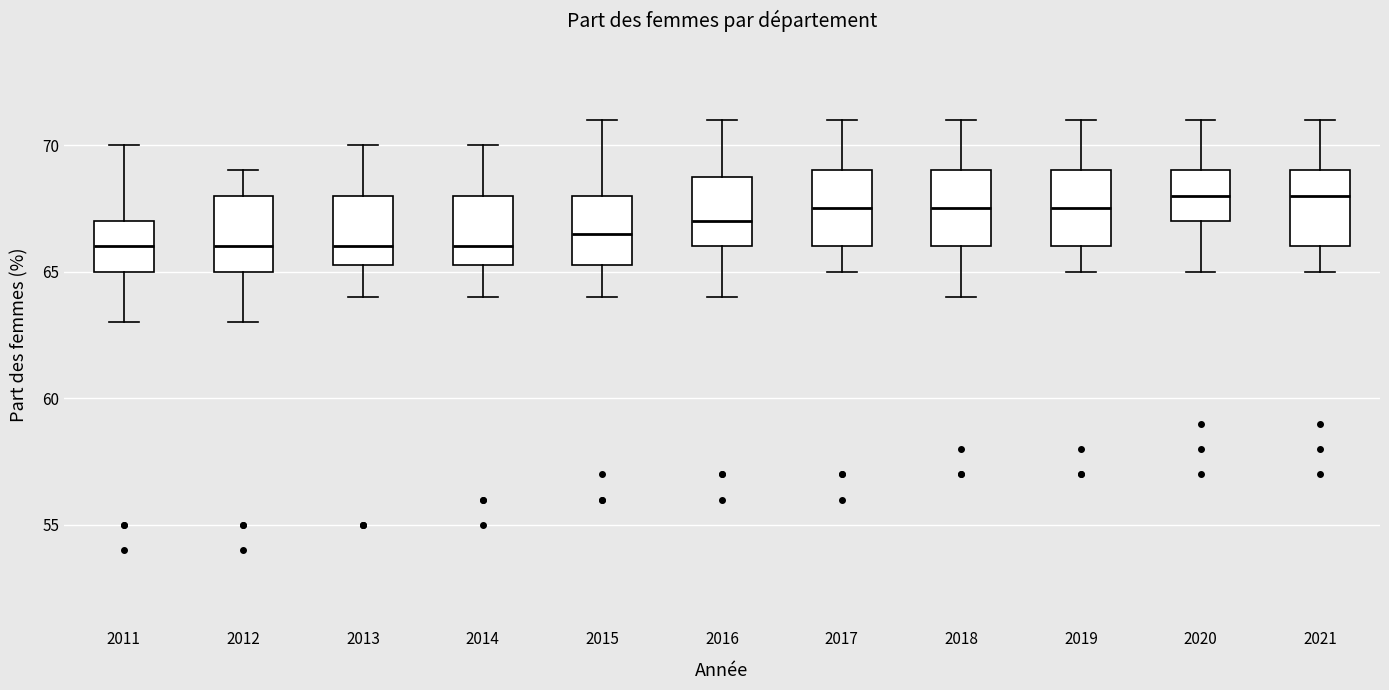

Where is the lower edge of the box at x = 2018 on the y-axis? The values are not printed on the chart, so give them approximately, as read against the axis.

66.0